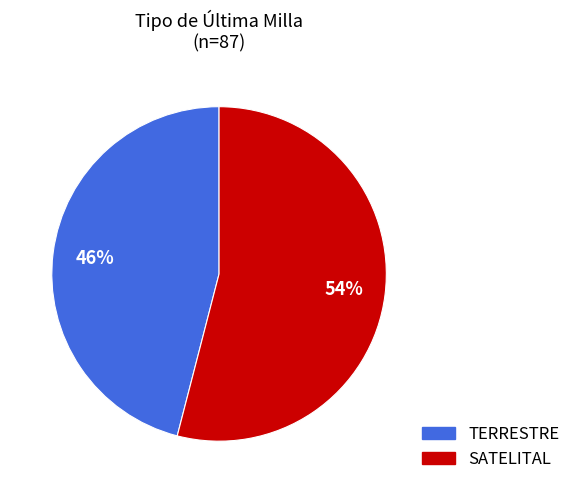

What percentage is the TERRESTRE slice, to the nearest percent?

46%